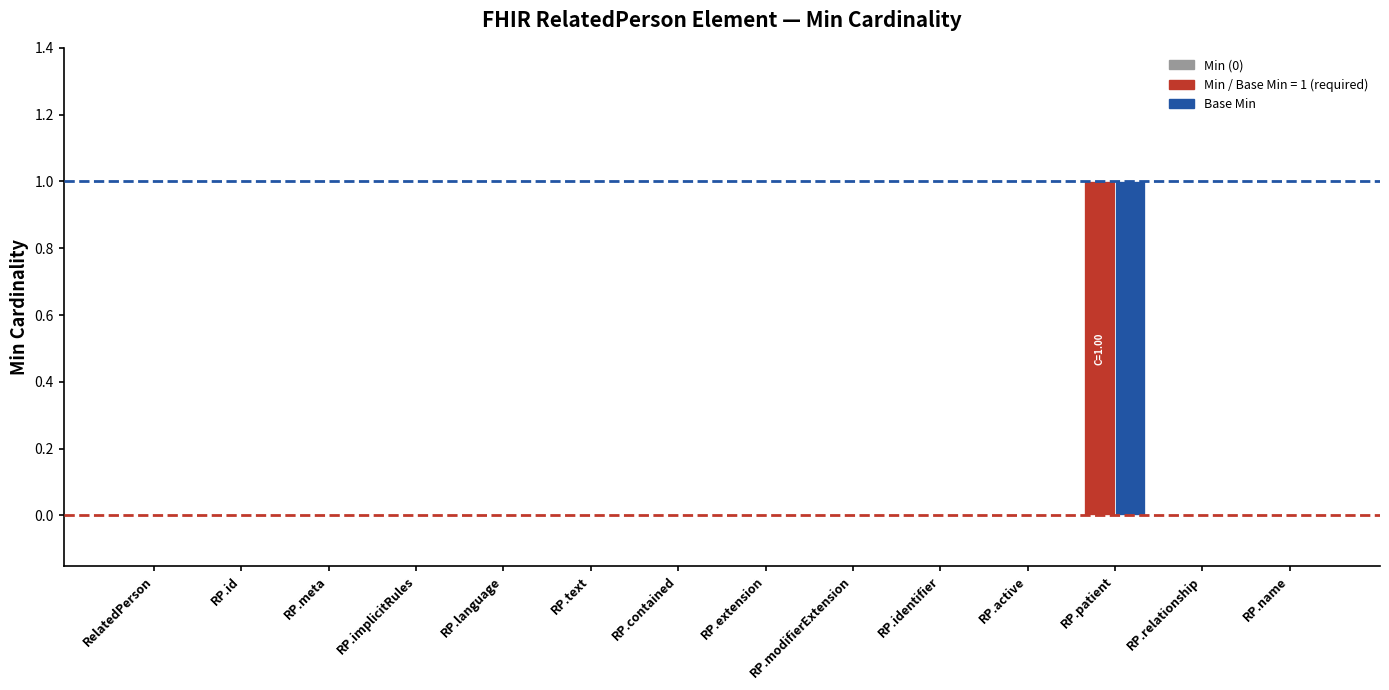

What position from the right is RP.modifierExtension?

6